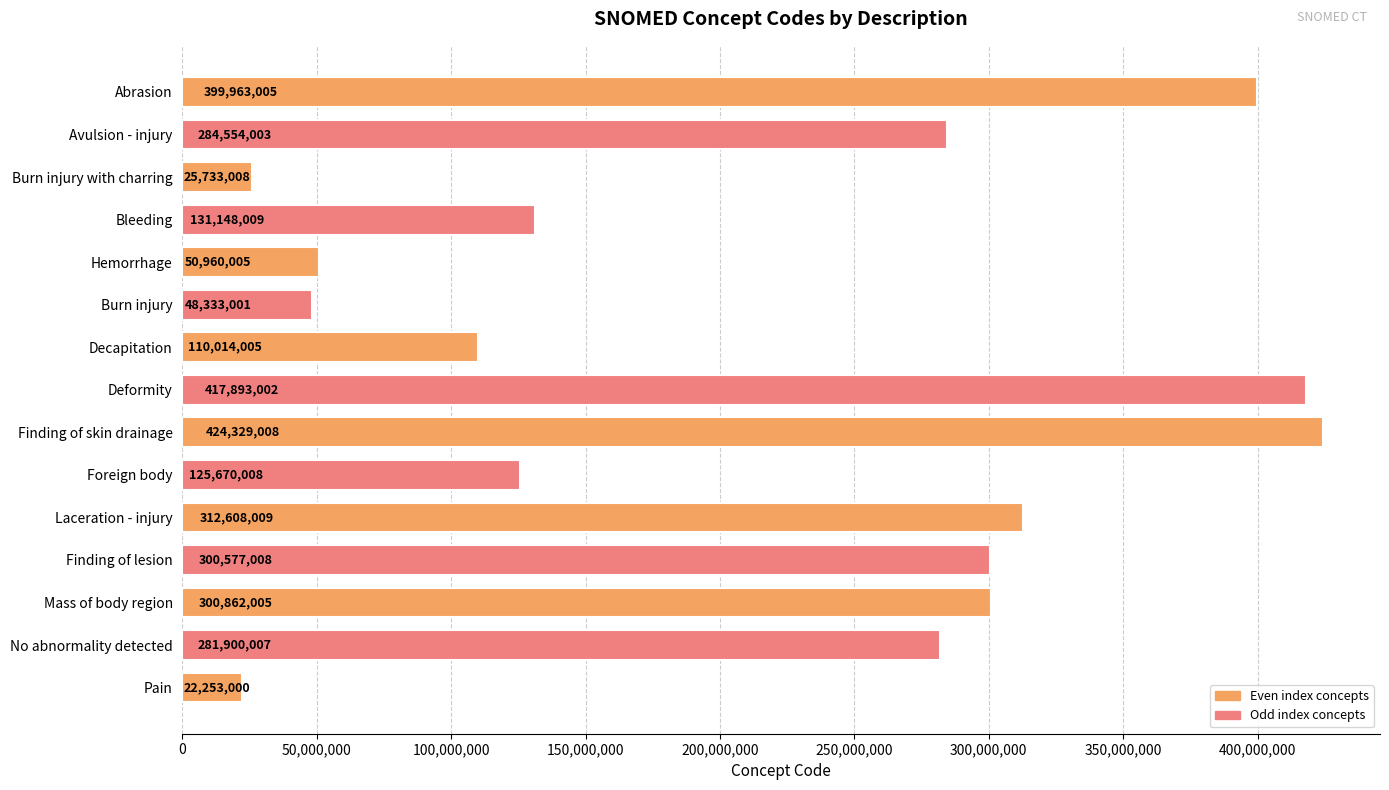

Reading top to bottom, what are all the values shown in this chart?

399963005	284554003	25733008	131148009	50960005	48333001	110014005	417893002	424329008	125670008	312608009	300577008	300862005	281900007	22253000